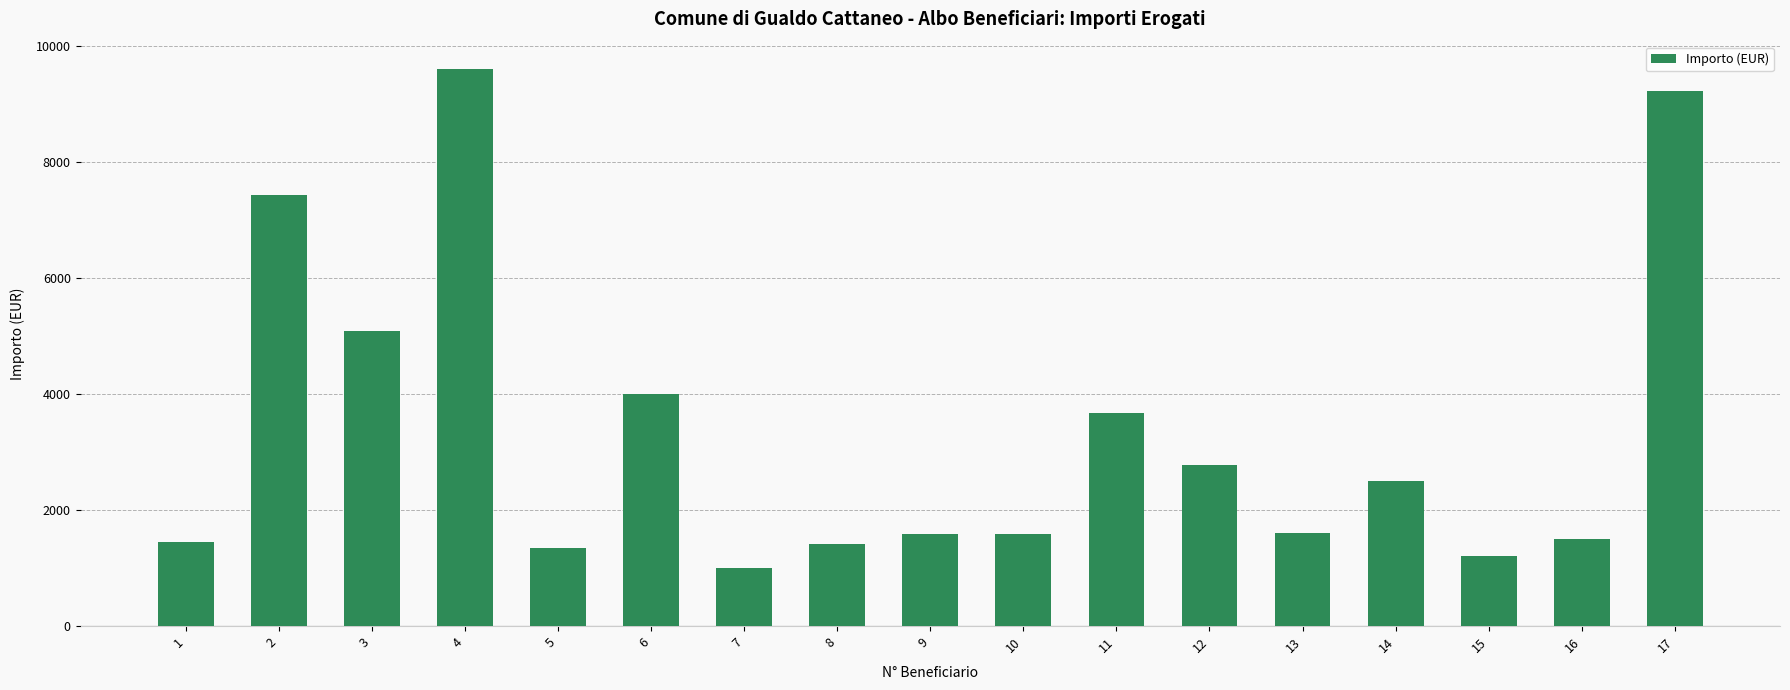

What is the value of the 7th bar from the left?

1000.0